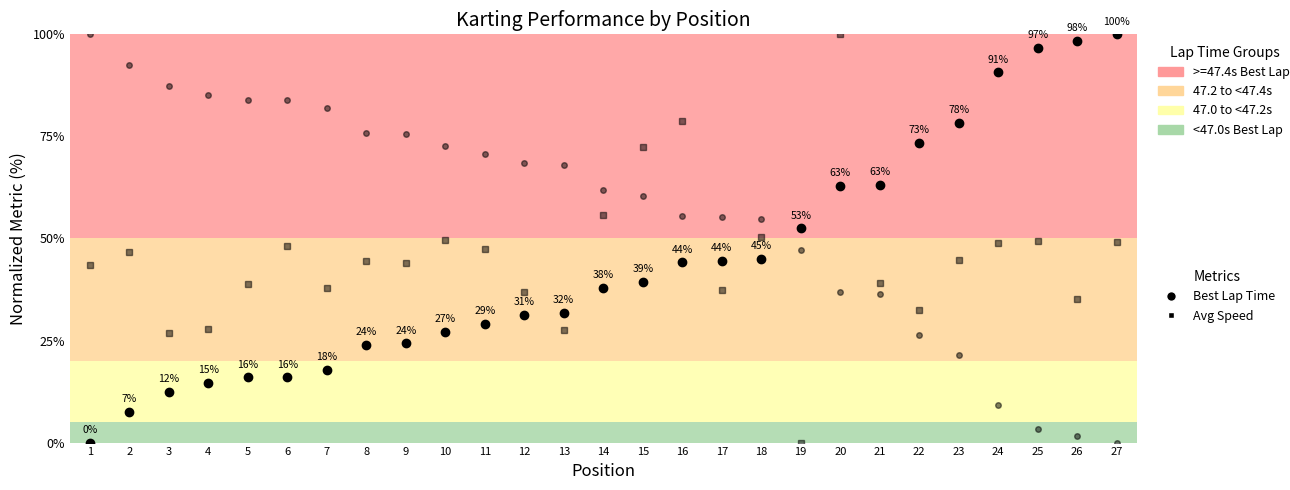

Is this an area chart (filled region under the line)?

No